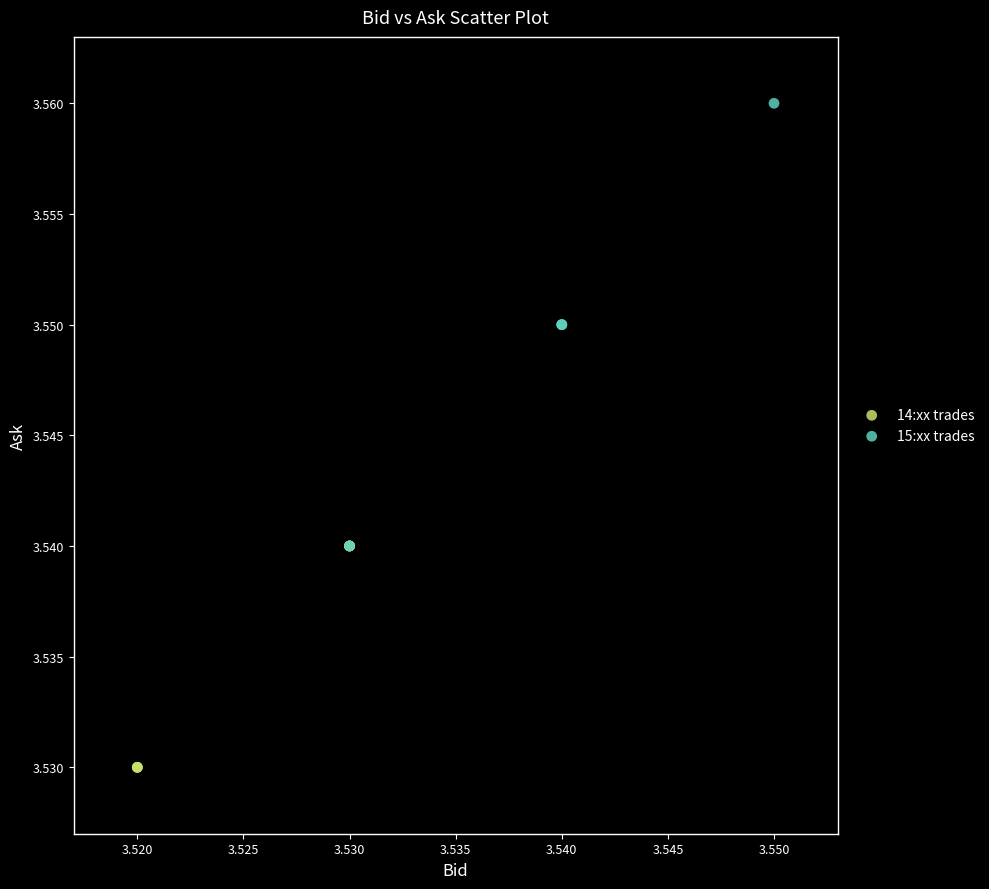

Which series contains the lowest Y value?

14:xx trades